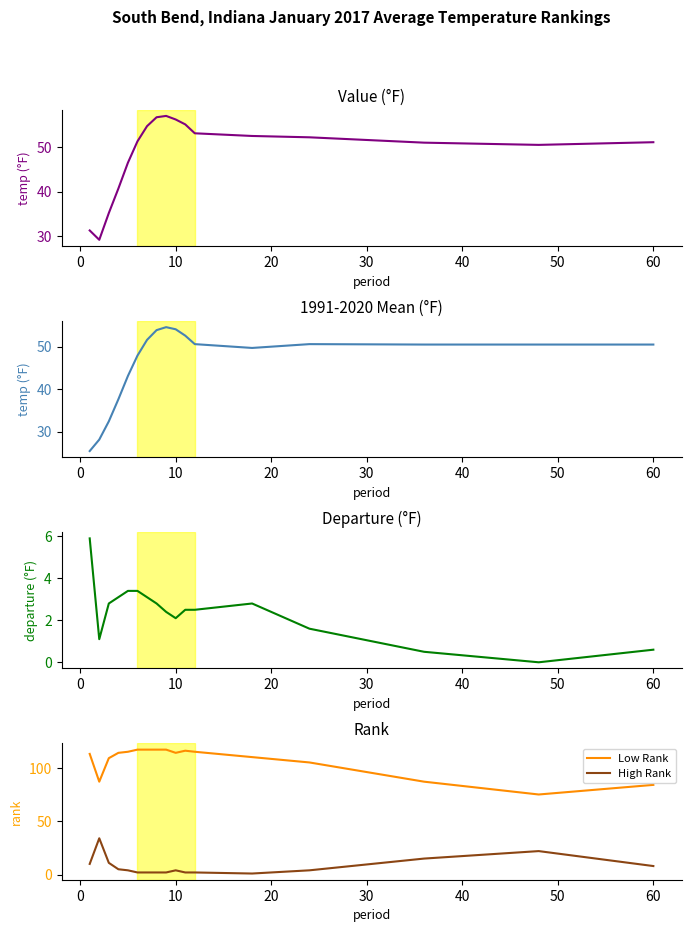

What is the average value of the High Rank series?

8